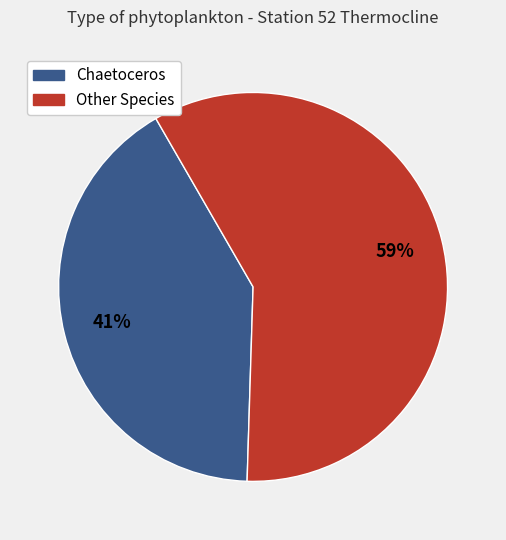

Count the number of slices in the pie.

2